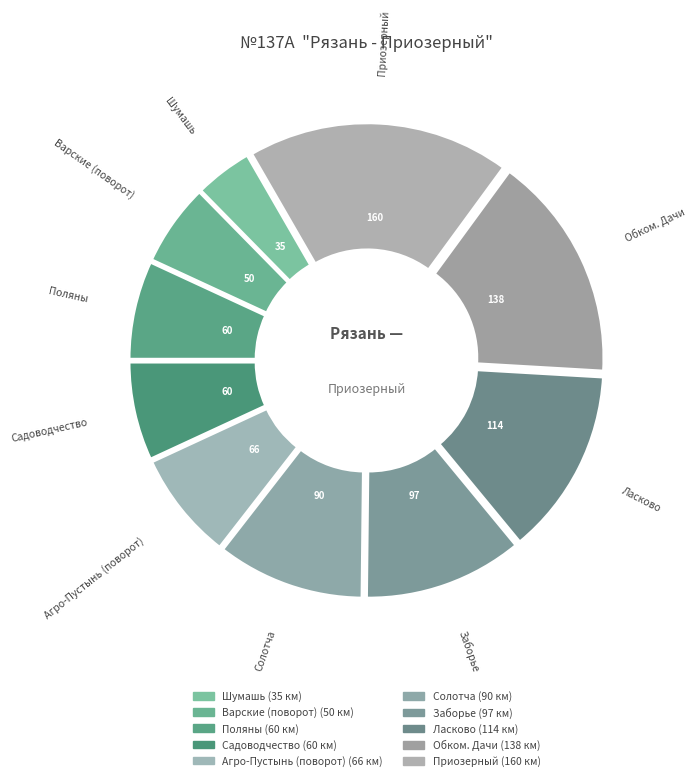

How many segments does this pie chart have?

10